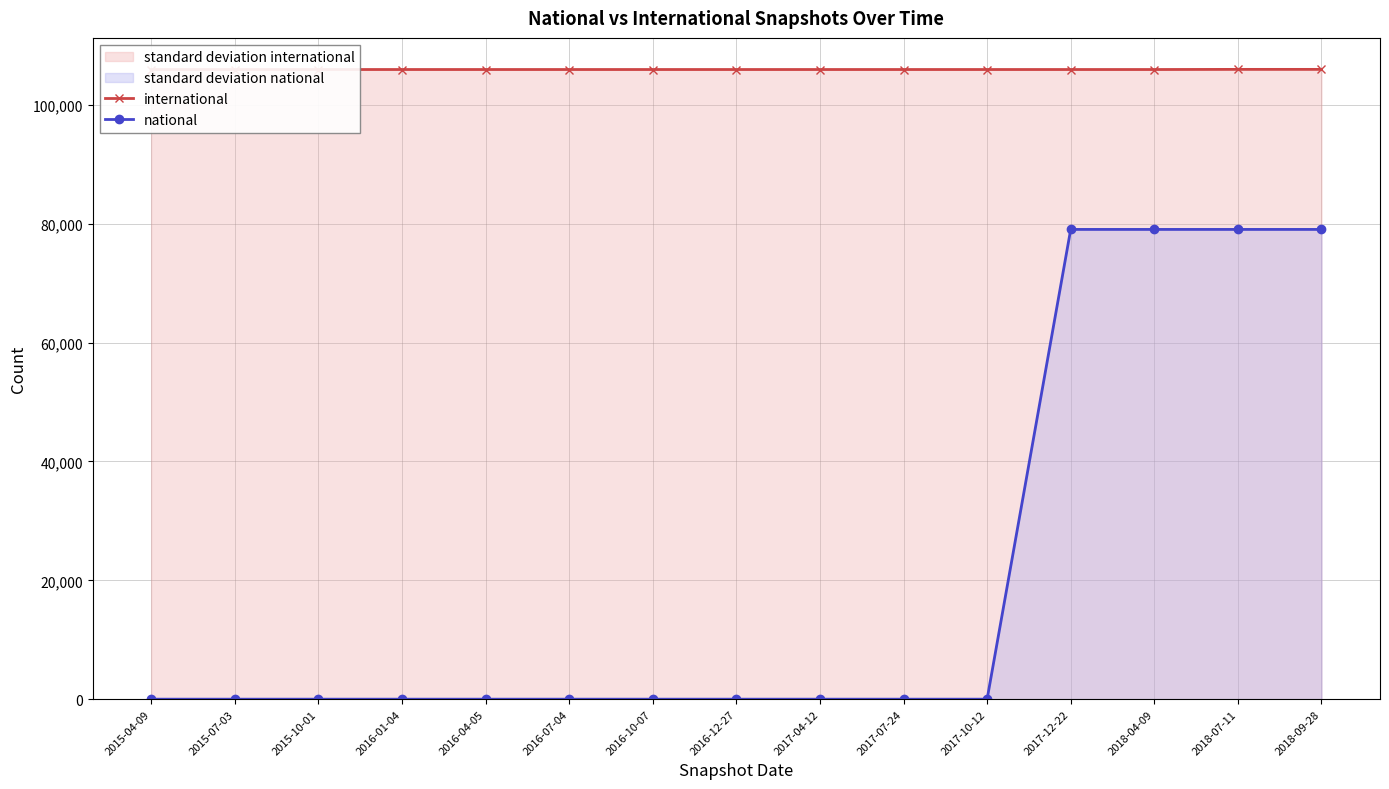

At which label does international reach its minimum?

2015-04-09